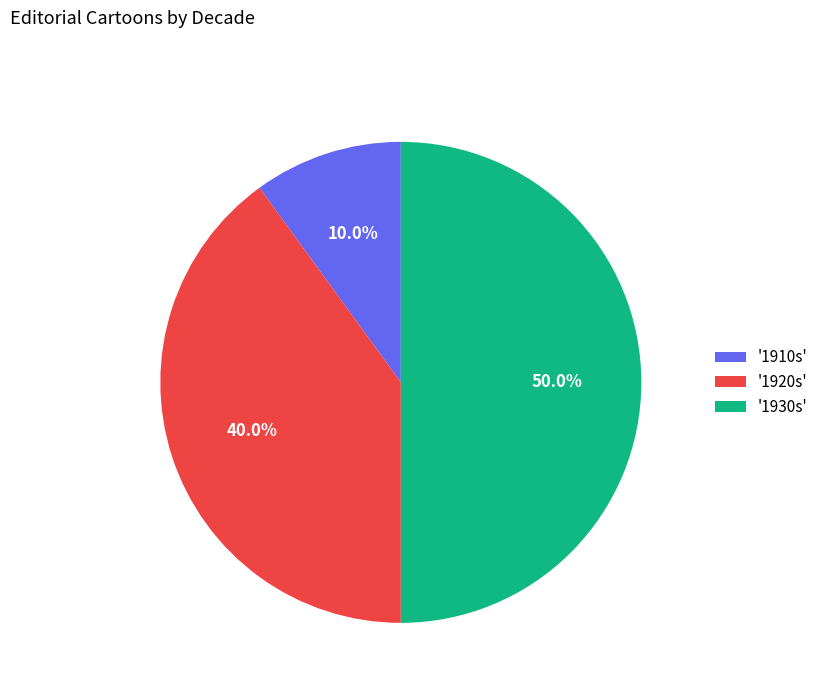

Does '1910s' represent more than half of the total?

No